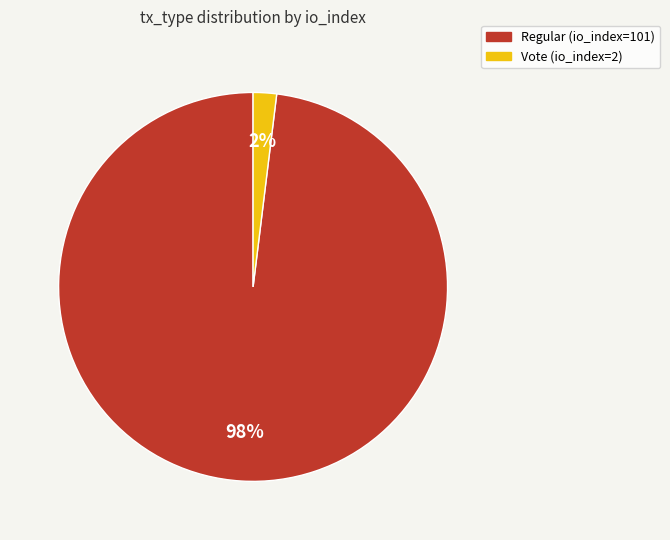

The Vote (io_index=2) slice represents 2% of the pie. True or false?

True